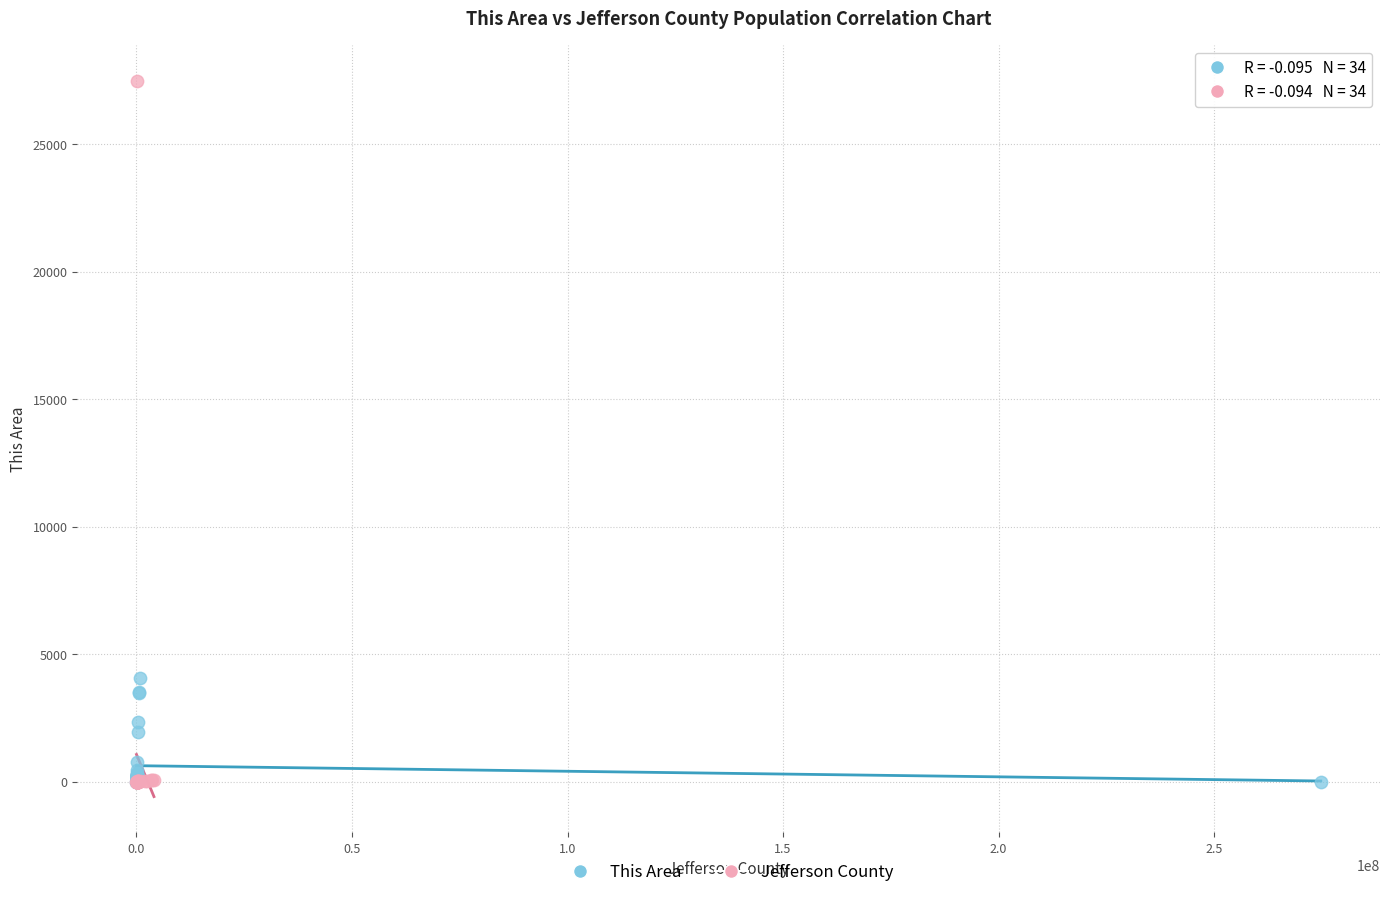

Which series has the largest Y range (max minus min)?

Jefferson County